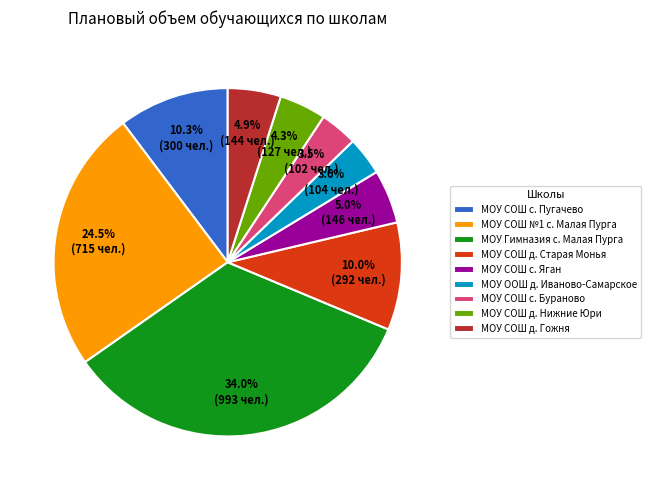

Combined, what portion of the pie is МОУ СОШ с. Яган and МОУ ООШ д. Иваново-Самарское?

8.6%